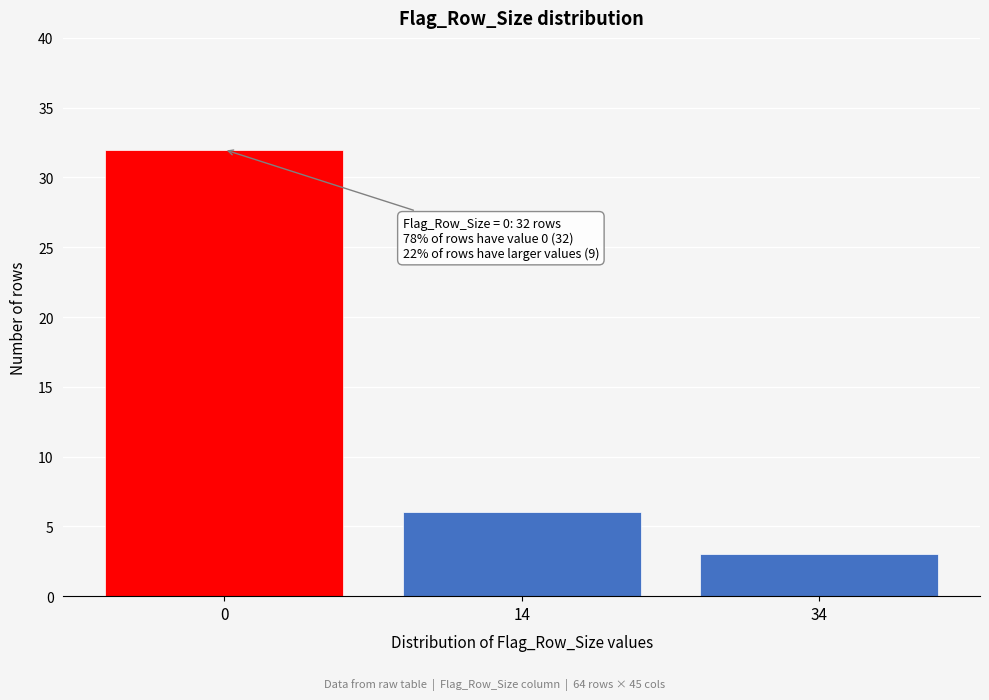

Reading left to right, list all the values displayed in this chart.

0=32	14=6	34=3